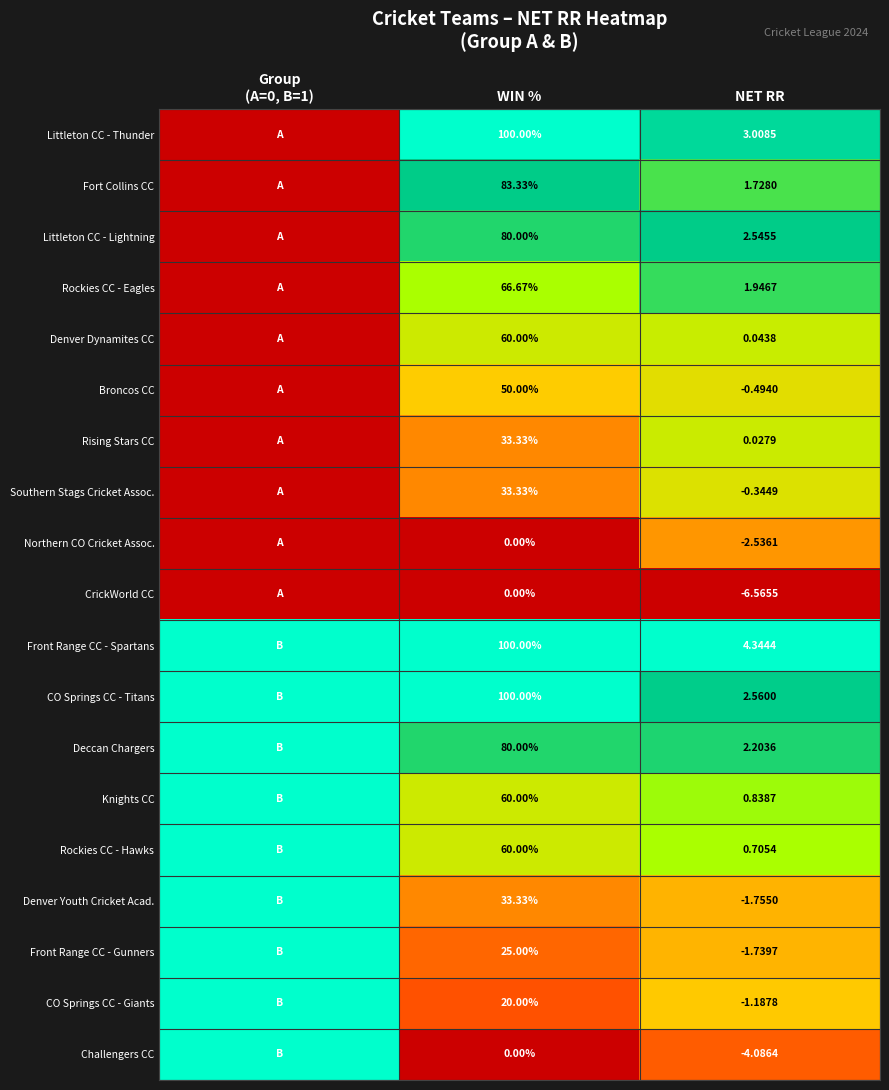

Rank the series at NET RR from lowest to highest value.

CrickWorld CC, Challengers CC, Northern CO Cricket Assoc., Denver Youth Cricket Acad., Front Range CC - Gunners, CO Springs CC - Giants, Broncos CC, Southern Stags Cricket Assoc., Rising Stars CC, Denver Dynamites CC, Rockies CC - Hawks, Knights CC, Fort Collins CC, Rockies CC - Eagles, Deccan Chargers, Littleton CC - Lightning, CO Springs CC - Titans, Littleton CC - Thunder, Front Range CC - Spartans